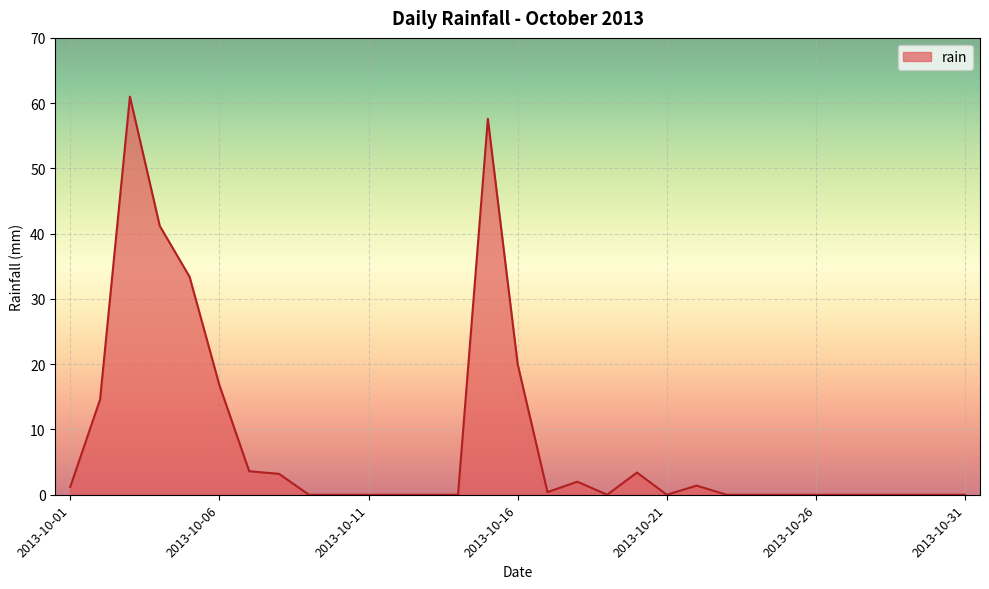

What is the greatest value displayed?

61.0